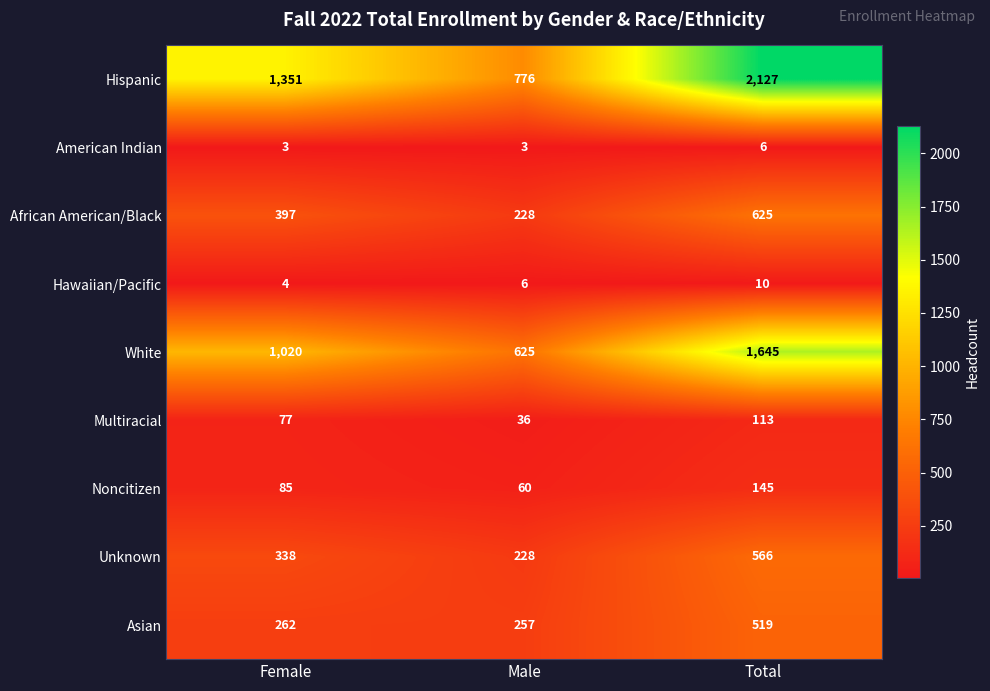

True or false: Unknown has a value of 228 at Male.

True